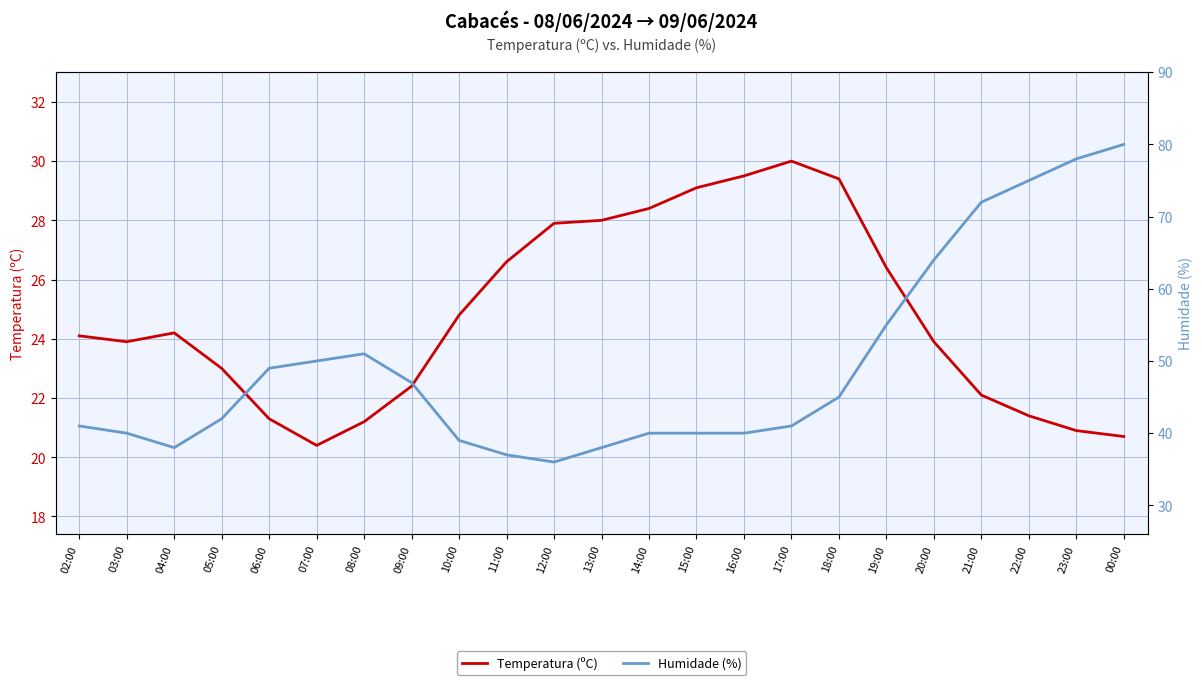

Does the chart display data point markers on the line(s)?

No